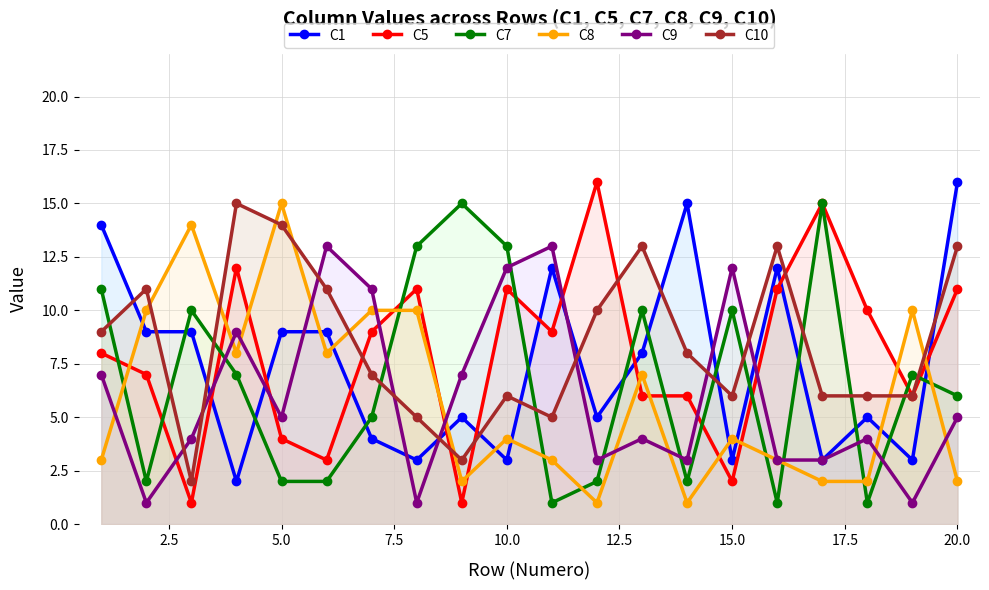

How many times do C1 and C8 cross each other?

10